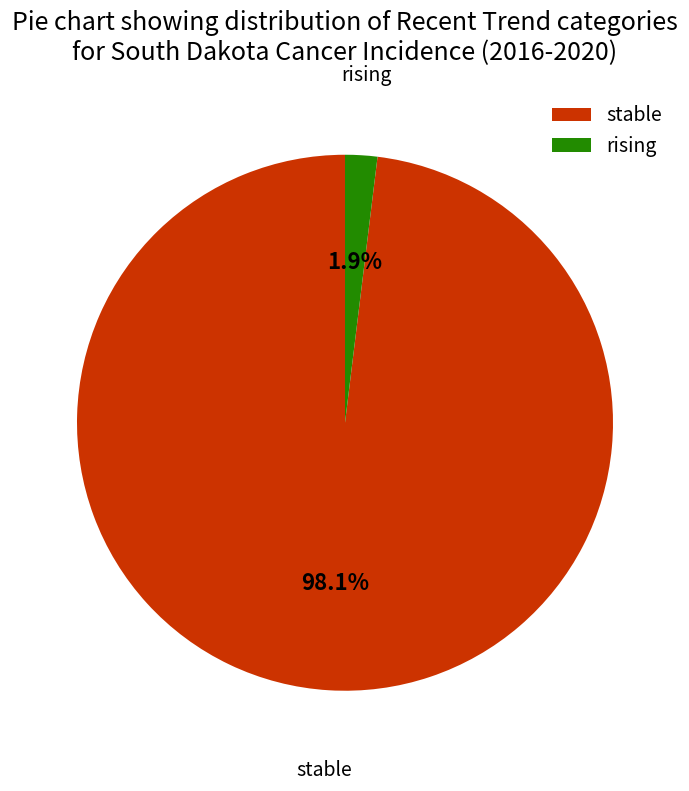

Which slice represents more than half of the pie?

stable